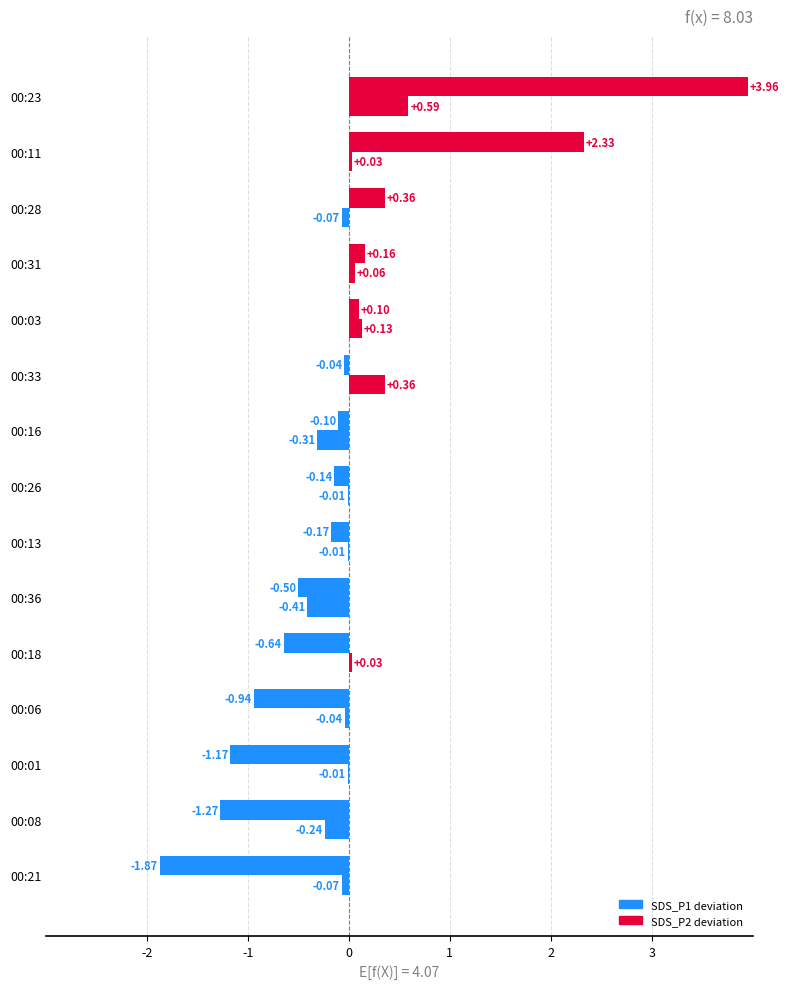

Count the number of categories in the chart.

15